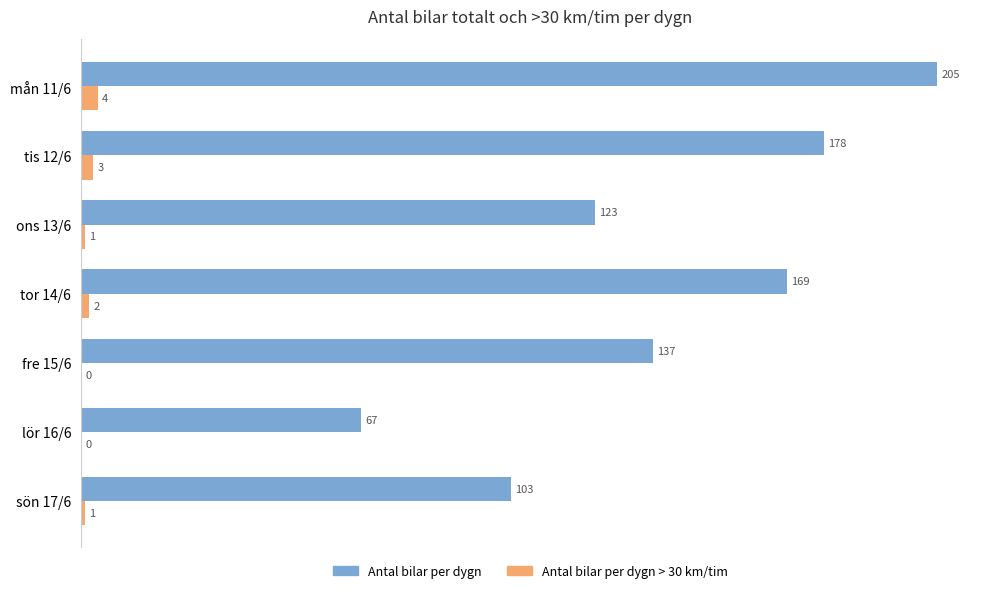

Is the value of Antal bilar per dygn > 30 km/tim at lör 16/6 greater than the value of Antal bilar per dygn at ons 13/6?

No